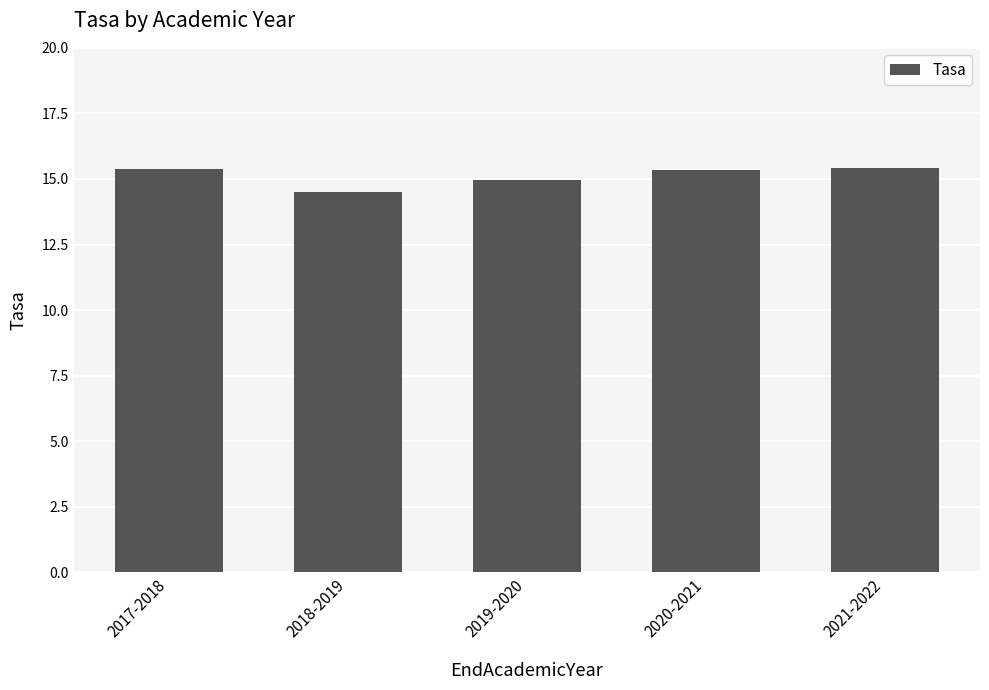

What is the minimum value shown in the chart?

14.5